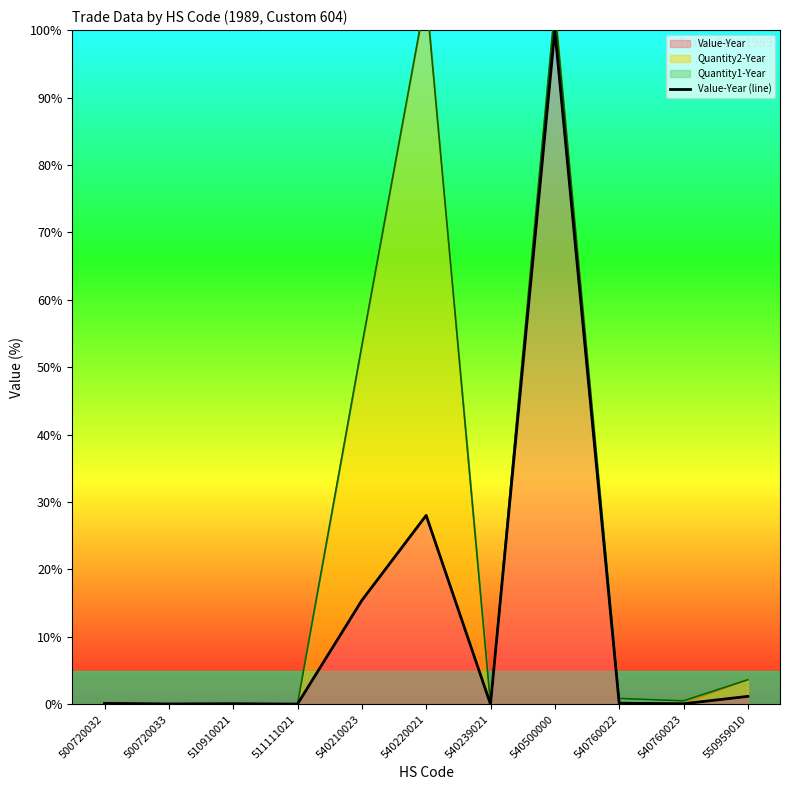

Rank the categories by value from highest to lowest.

540500000, 540220021, 540210023, 550959010, 540760022, 500720032, 540760023, 510910021, 500720033, 511111021, 540239021